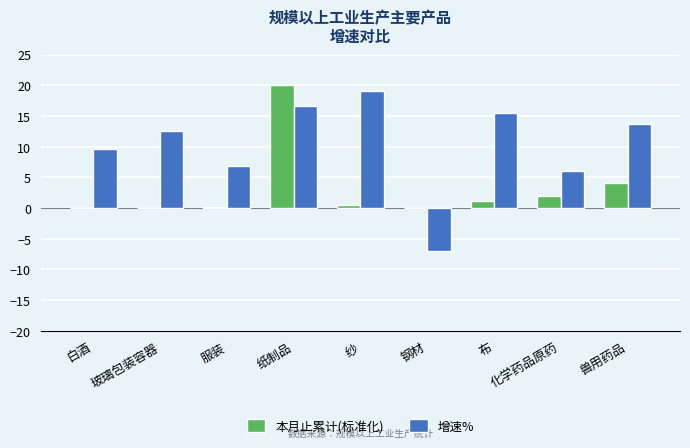

Is it true that 本月止累计(标准化) equals 6.3 at 兽用药品?

False